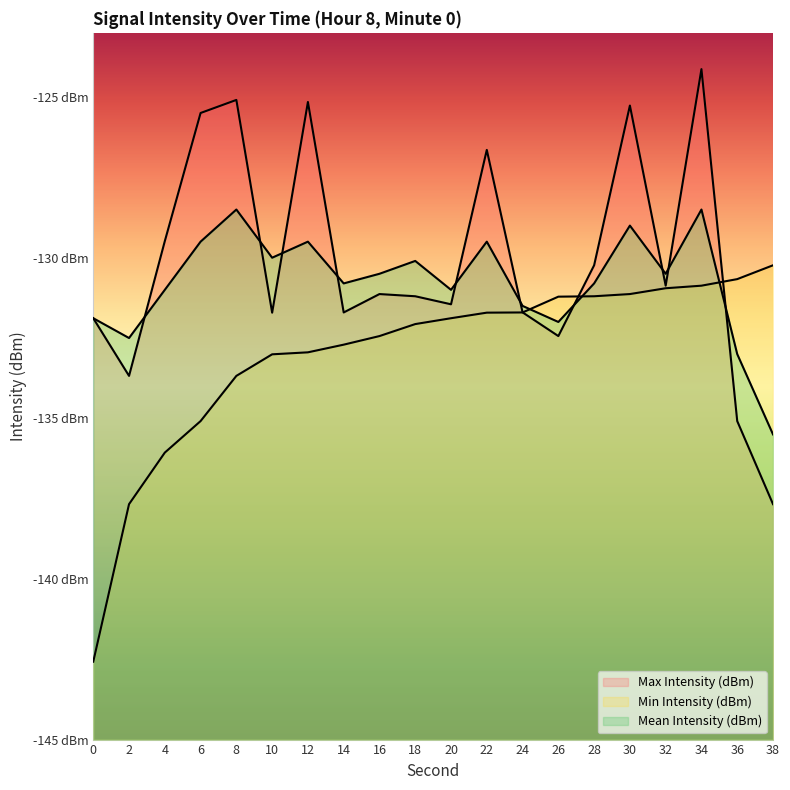

What is the lowest value of the Min Intensity (dBm) series?

-142.6